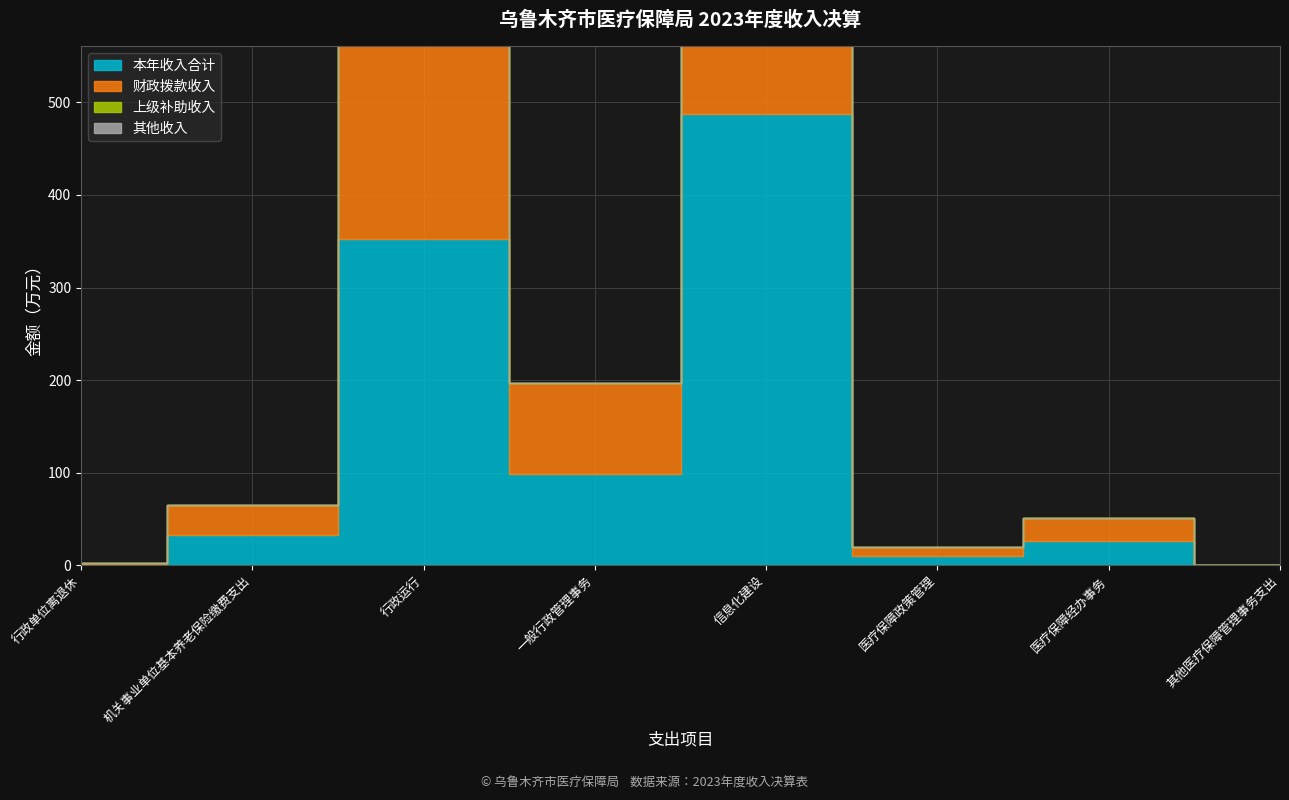

The 本年收入合计 series shows 25.6 at 医疗保障经办事务. True or false?

True